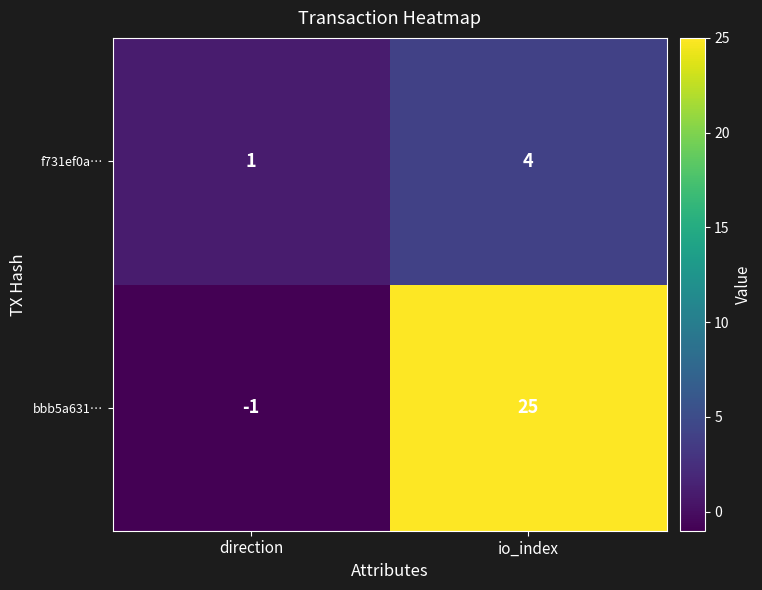

How many positive values does the bbb5a631… series have?

1